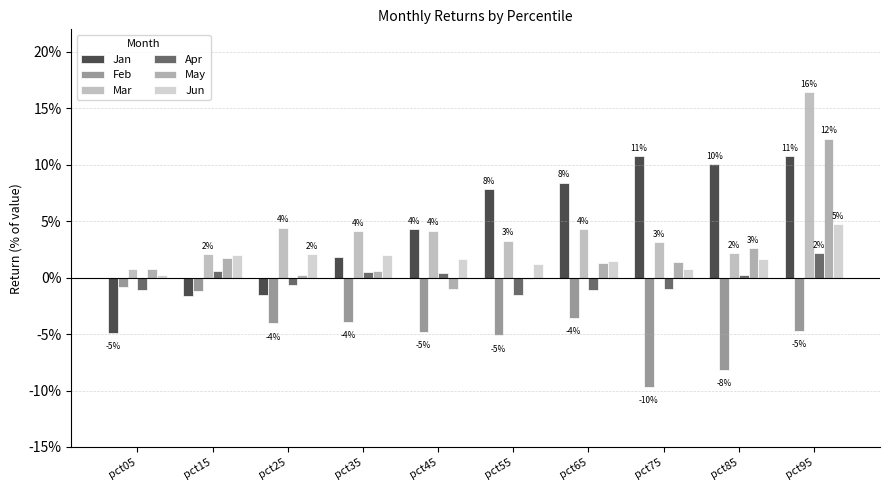

Reading left to right, what are all the values shown in this chart?

Jan: pct05=-0.0	pct15=-0.0	pct25=-0.0	pct35=0.0	pct45=0.0	pct55=0.1	pct65=0.1	pct75=0.1	pct85=0.1	pct95=0.1
Feb: pct05=-0.0	pct15=-0.0	pct25=-0.0	pct35=-0.0	pct45=-0.0	pct55=-0.1	pct65=-0.0	pct75=-0.1	pct85=-0.1	pct95=-0.0
Mar: pct05=0.0	pct15=0.0	pct25=0.0	pct35=0.0	pct45=0.0	pct55=0.0	pct65=0.0	pct75=0.0	pct85=0.0	pct95=0.2
Apr: pct05=-0.0	pct15=0.0	pct25=-0.0	pct35=0.0	pct45=0.0	pct55=-0.0	pct65=-0.0	pct75=-0.0	pct85=0.0	pct95=0.0
May: pct05=0.0	pct15=0.0	pct25=0.0	pct35=0.0	pct45=-0.0	pct55=-0.0	pct65=0.0	pct75=0.0	pct85=0.0	pct95=0.1
Jun: pct05=0.0	pct15=0.0	pct25=0.0	pct35=0.0	pct45=0.0	pct55=0.0	pct65=0.0	pct75=0.0	pct85=0.0	pct95=0.0